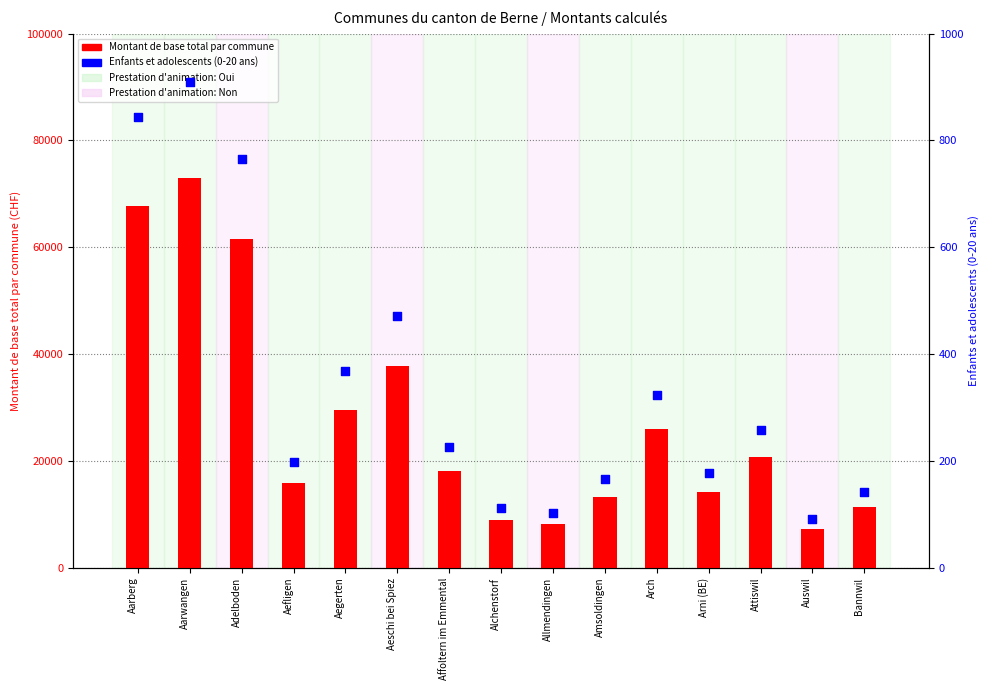

Which series reaches the maximum Y coordinate?

Montant de base total